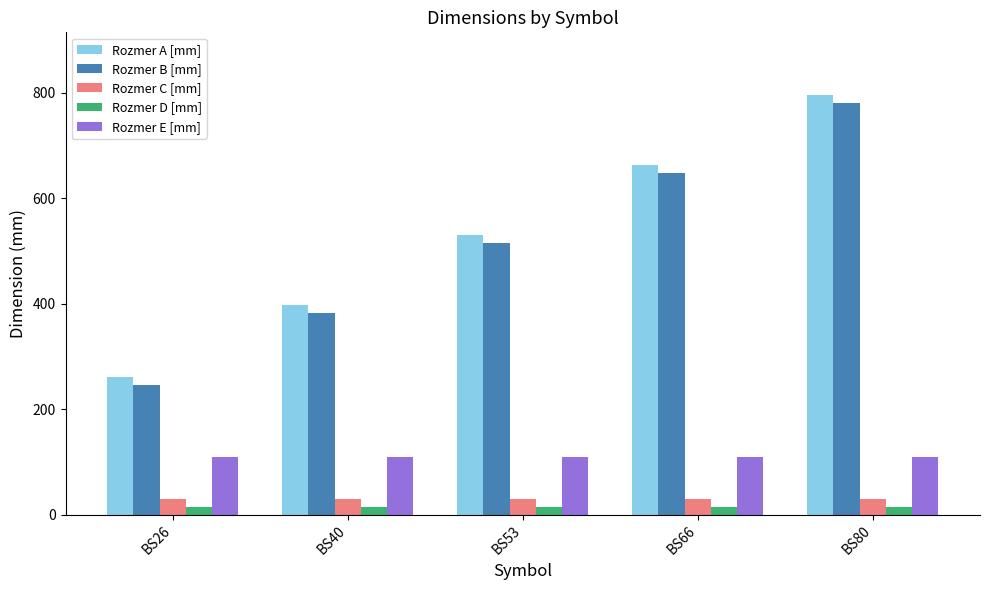

What is the approximate value of Rozmer B [mm] at BS53, to the nearest 100?

500